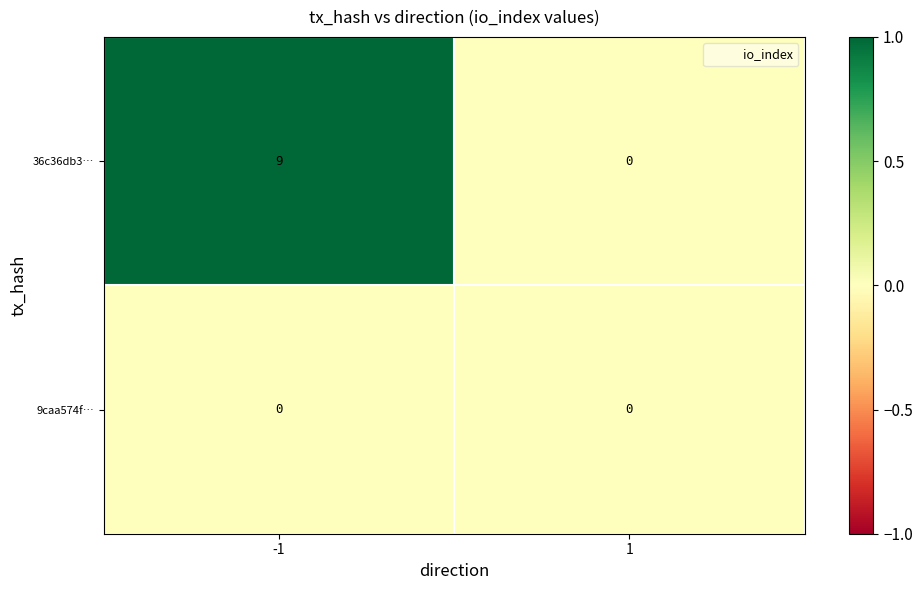

Is the value of 9caa574f… at 1 greater than the value of 36c36db3… at -1?

No